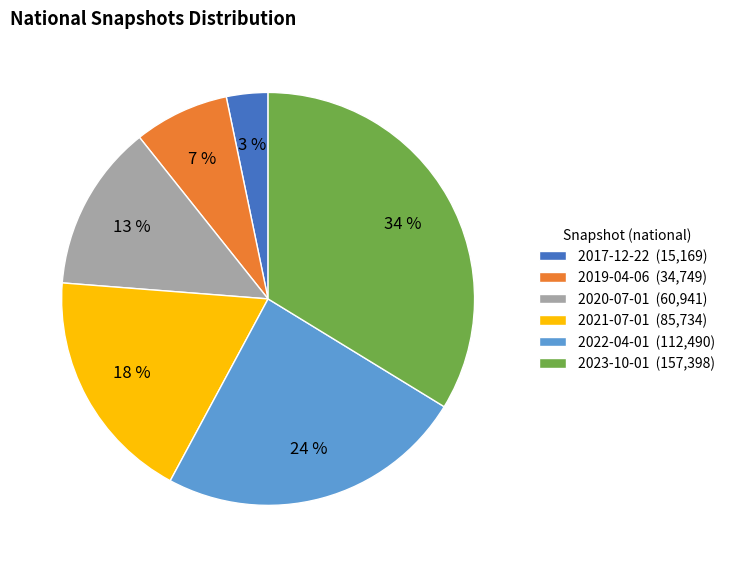

Which category has the biggest portion of the pie?

2023-10-01